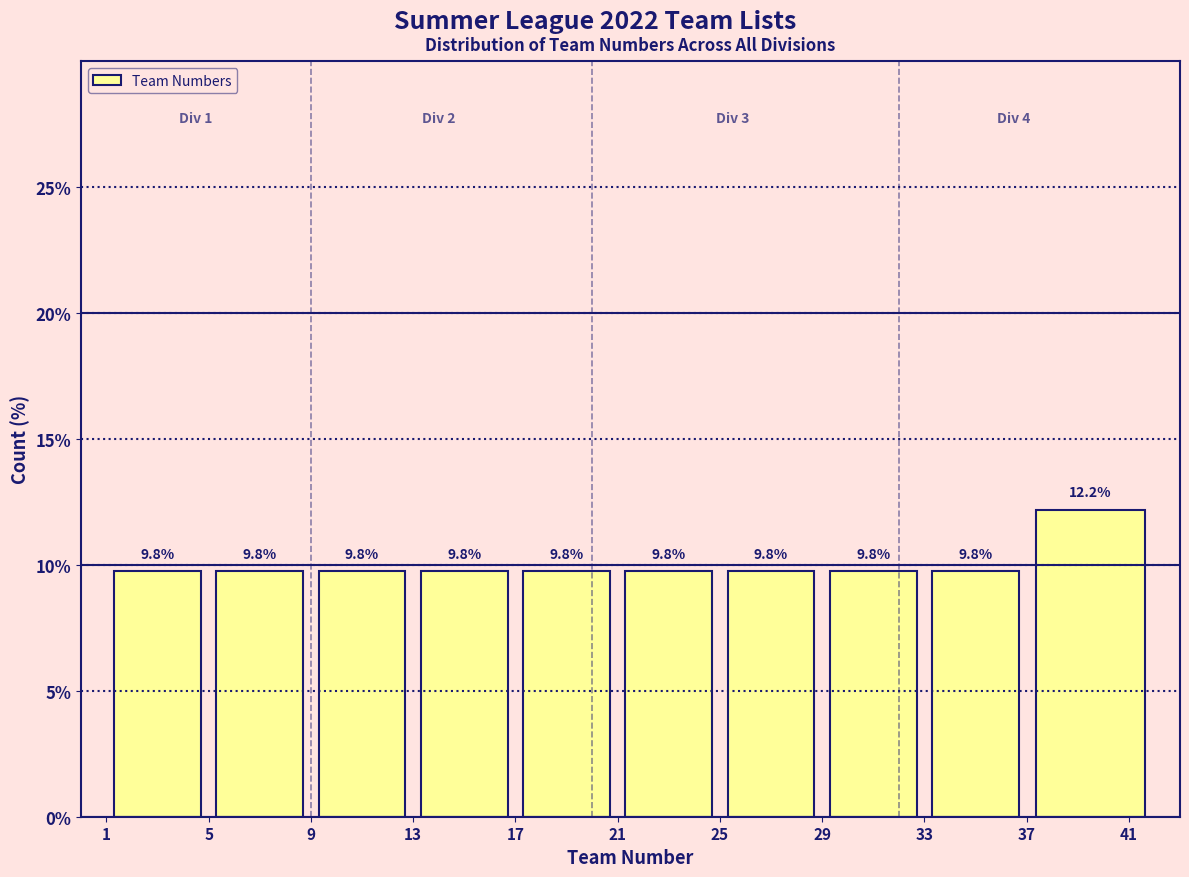

Reading left to right, list every bar in this chart as the range it spans on the x-axis followed by its height.

1 to 5: 9.8
5 to 9: 9.8
9 to 13: 9.8
13 to 17: 9.8
17 to 21: 9.8
21 to 25: 9.8
25 to 29: 9.8
29 to 33: 9.8
33 to 37: 9.8
37 to 42: 12.2